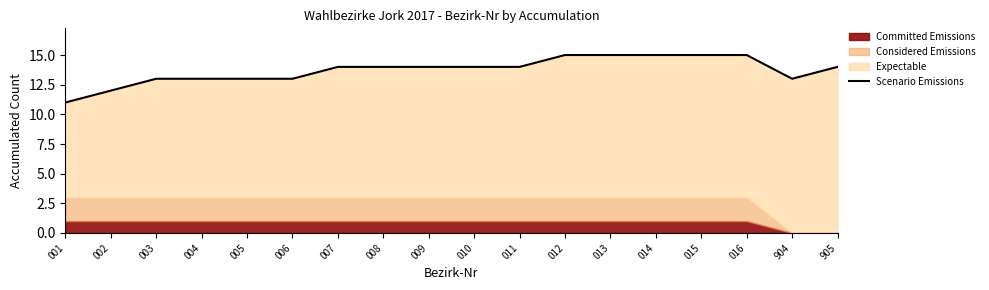

Reading left to right, what are all the values shown in this chart?

001=11	002=12	003=13	004=13	005=13	006=13	007=14	008=14	009=14	010=14	011=14	012=15	013=15	014=15	015=15	016=15	904=13	905=14